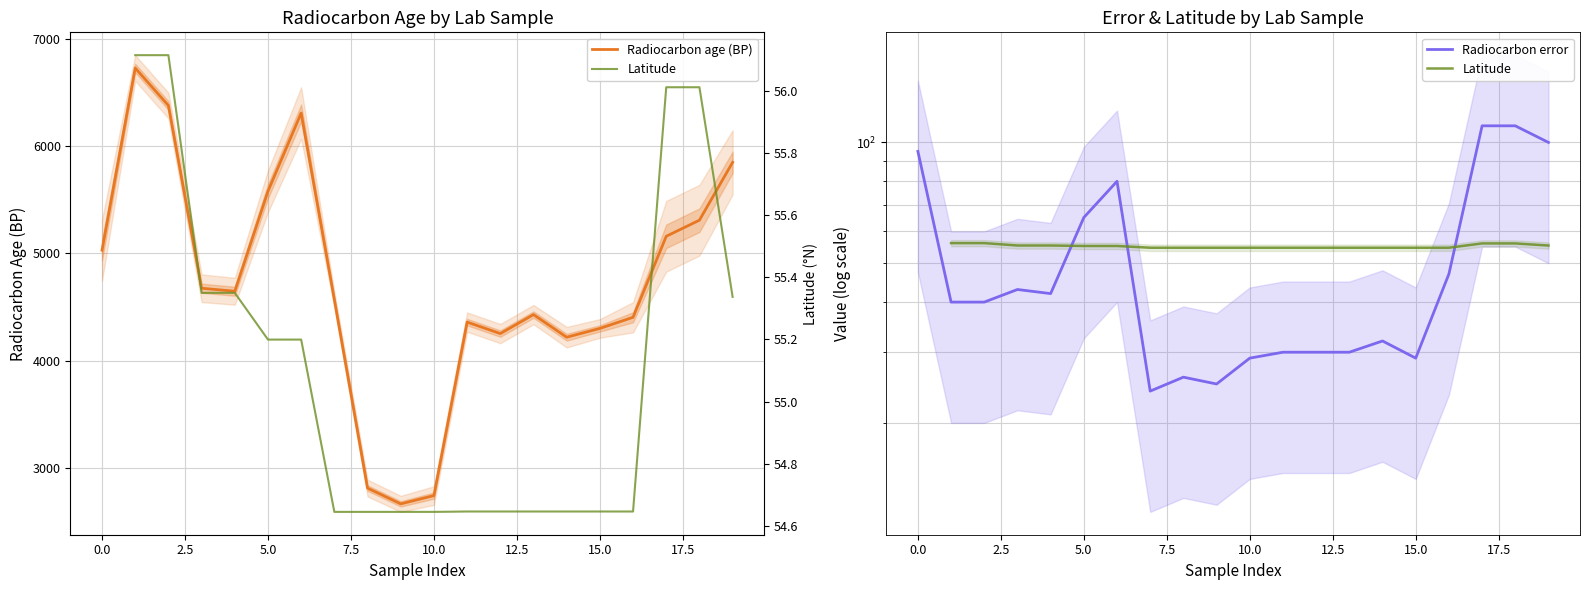

True or false: Latitude and Radiocarbon error cross at least once.

True